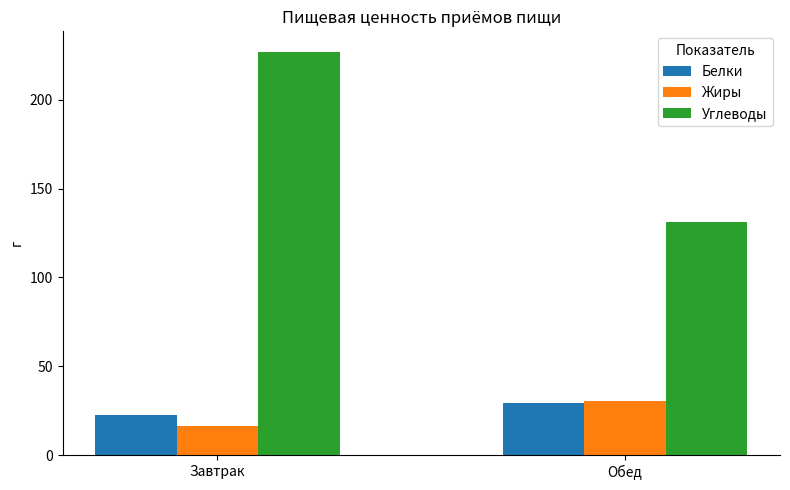

True or false: Углеводы has a value of 131.0 at Обед.

True